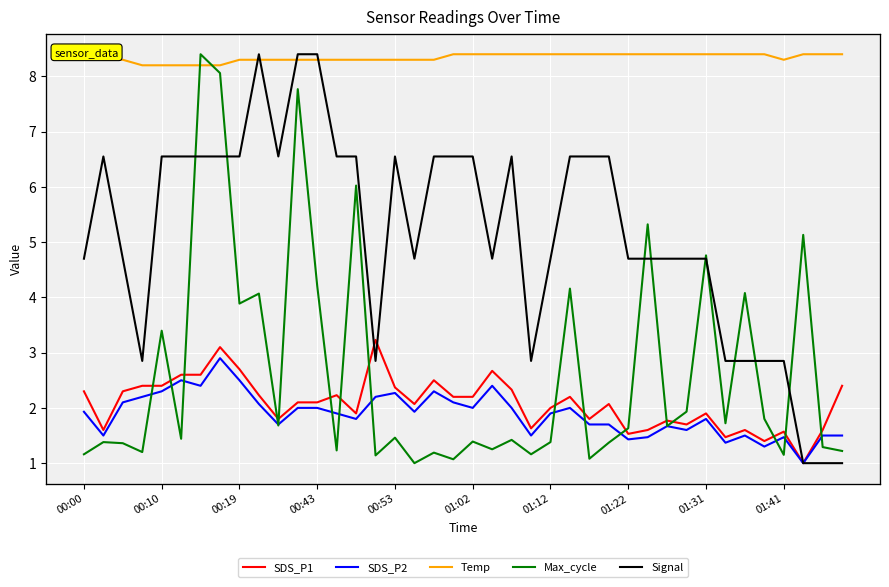

What position from the left is 33?

34